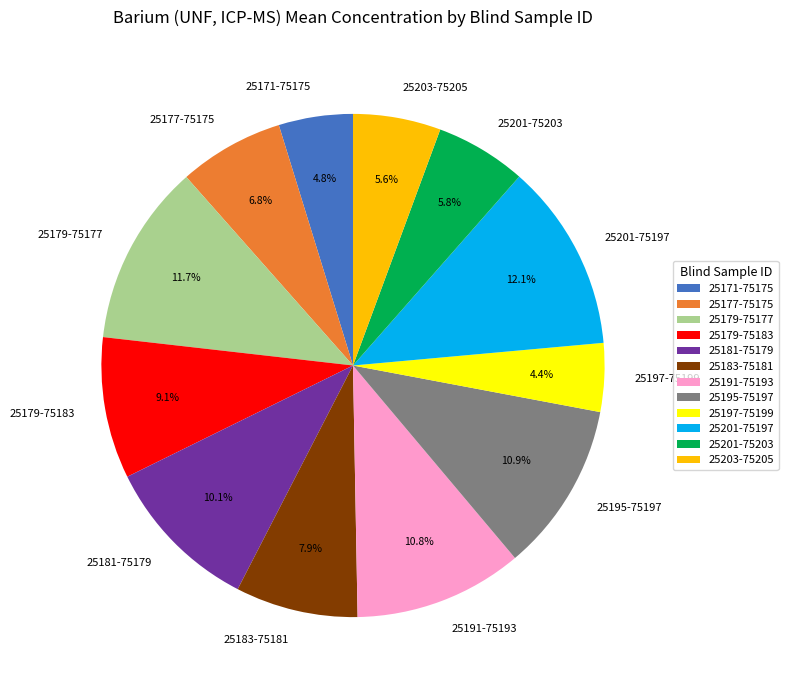

Does 25181-75179 represent more than half of the total?

No